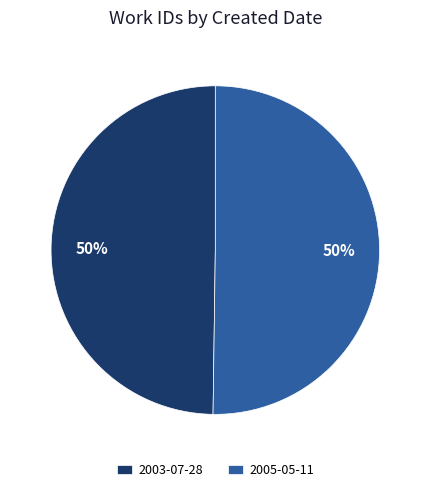

What is the ratio of the value at 2003-07-28 to the value at 2005-05-11?

1.0